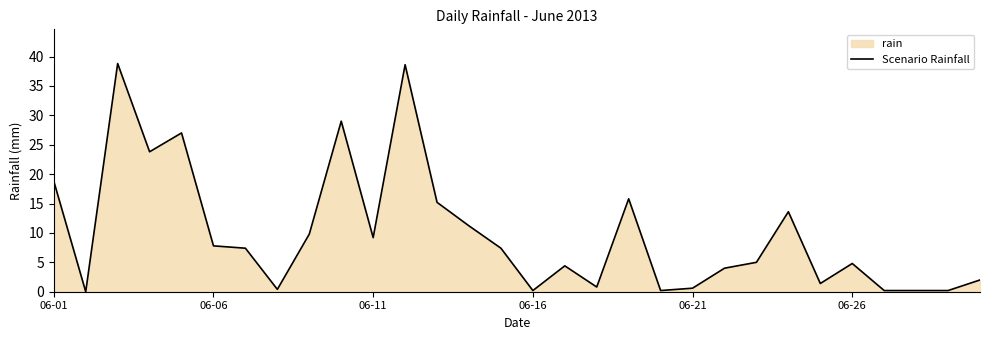

How many values are below 7?

15